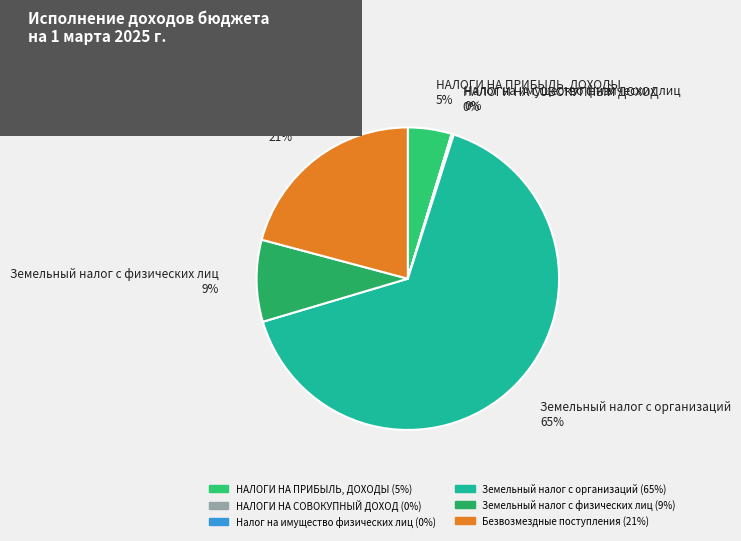

To the nearest percent, what percentage of the pie is НАЛОГИ НА ПРИБЫЛЬ, ДОХОДЫ?

5%